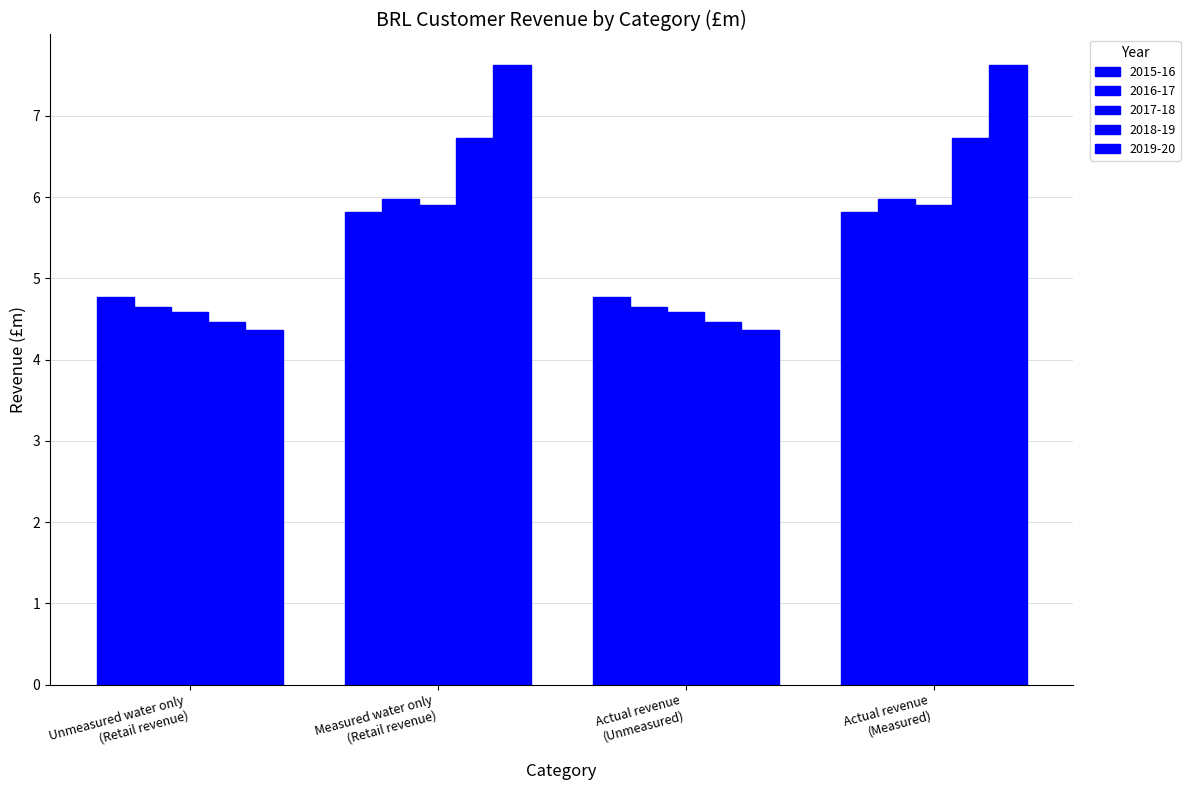

Which label corresponds to the smallest value in the chart?

Unmeasured water only
(Retail revenue)